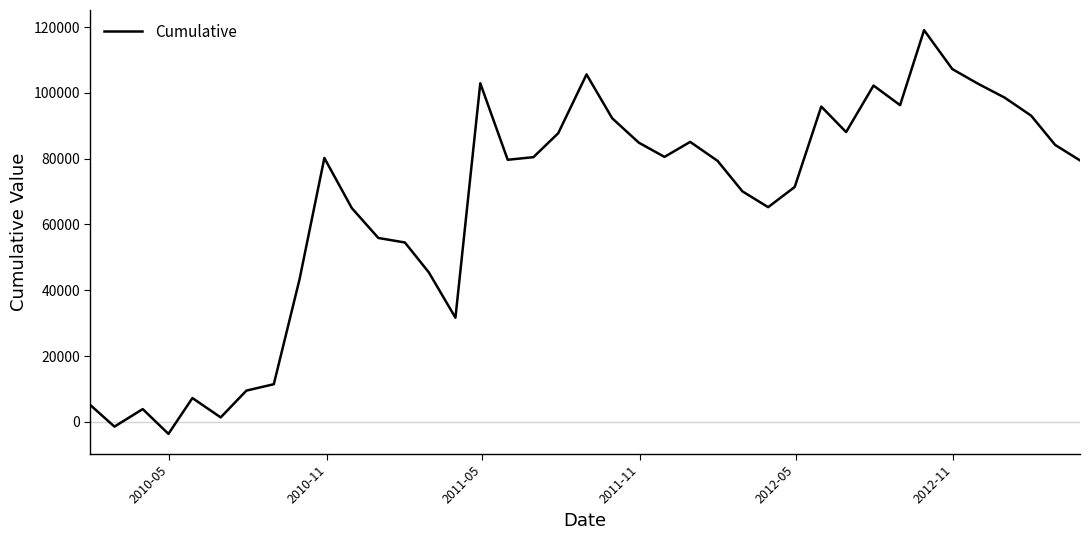

What is the smallest value displayed?

-3646.9